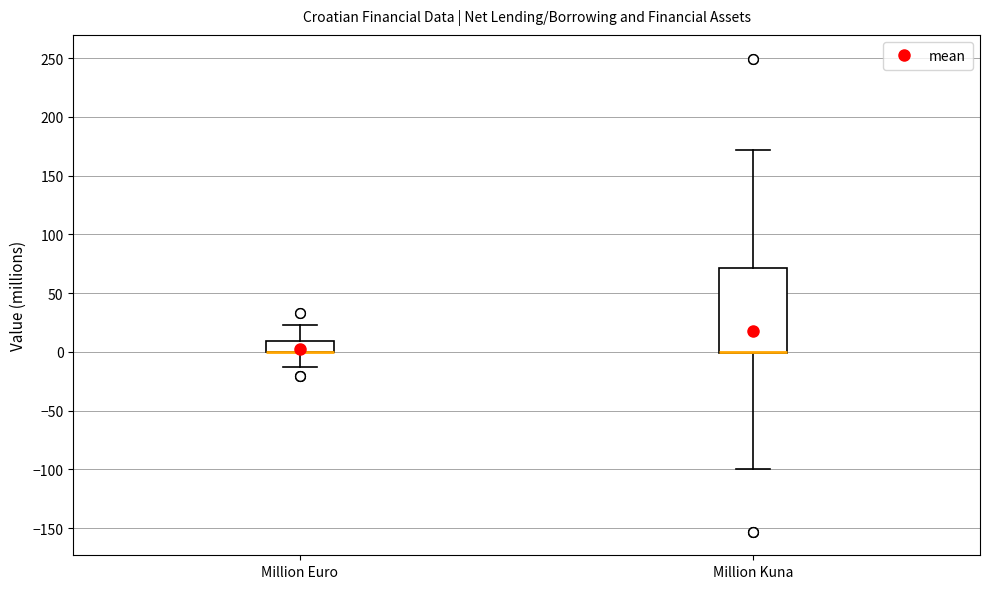

Where is the lower edge of the box for Million Kuna on the y-axis? The values are not printed on the chart, so give them approximately, as read against the axis.

0